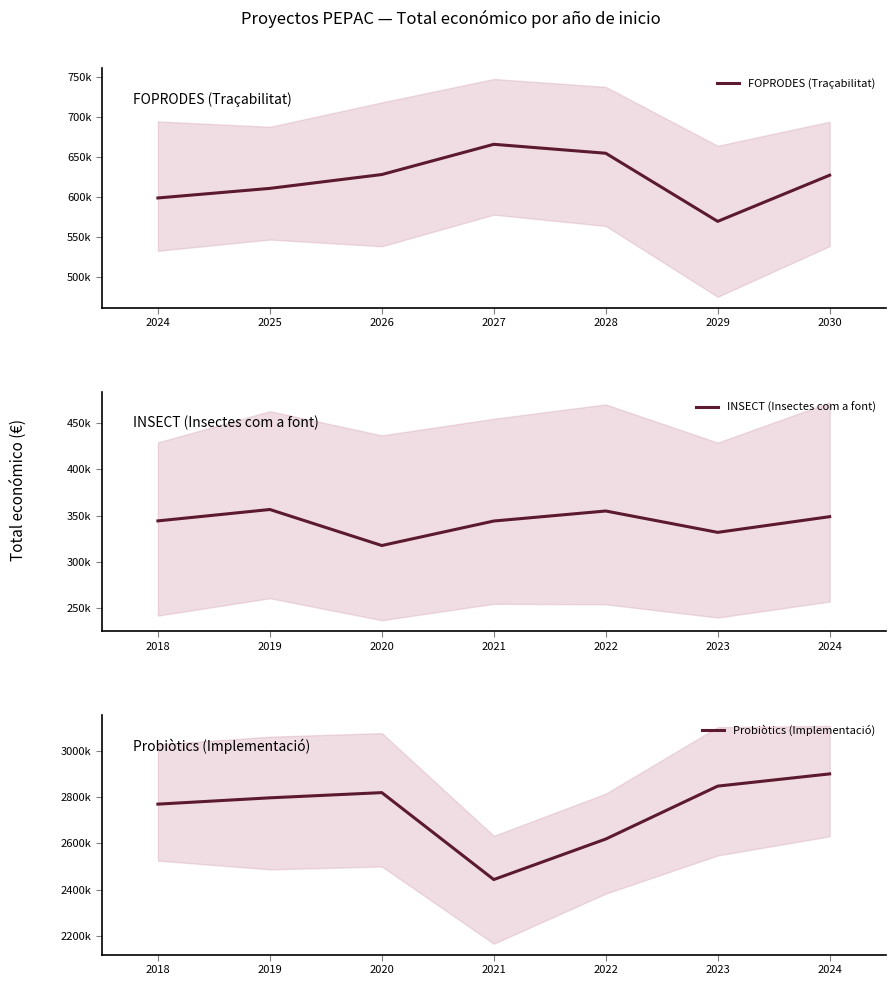

At how many categories does at least one series exceed 2186509?

7